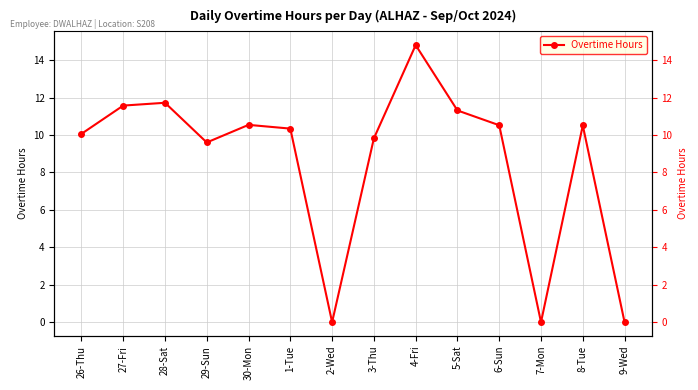

What is the greatest value displayed?

14.8